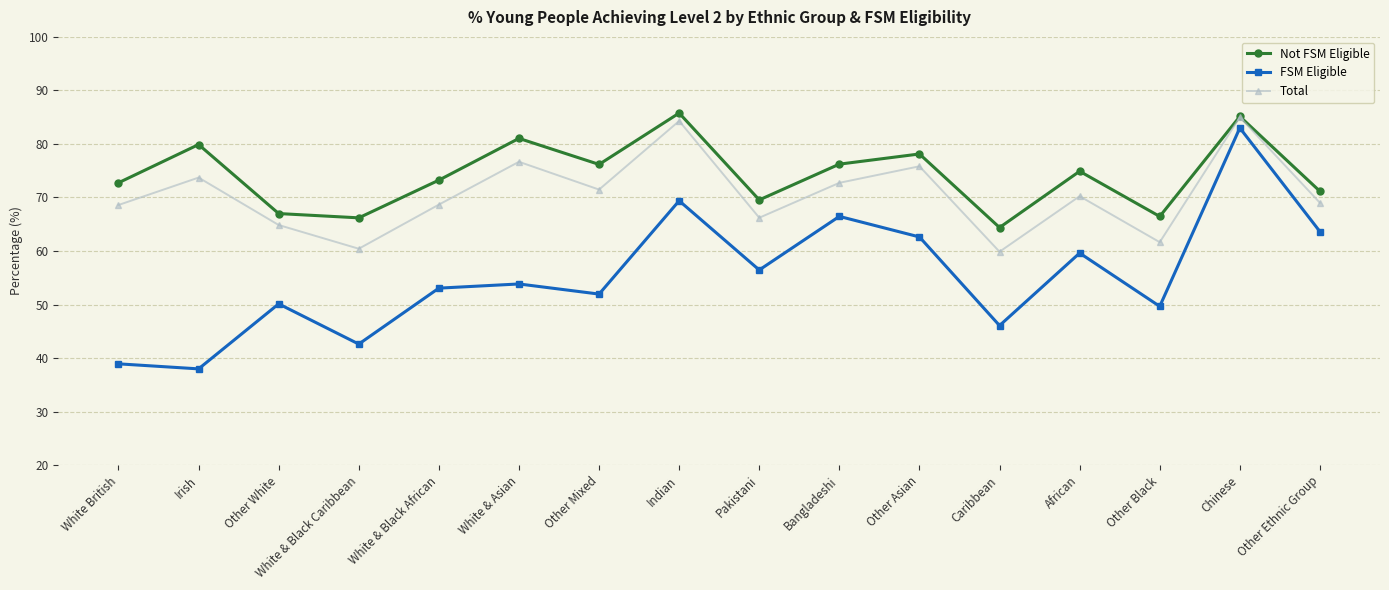

True or false: FSM Eligible and Total cross at least once.

False